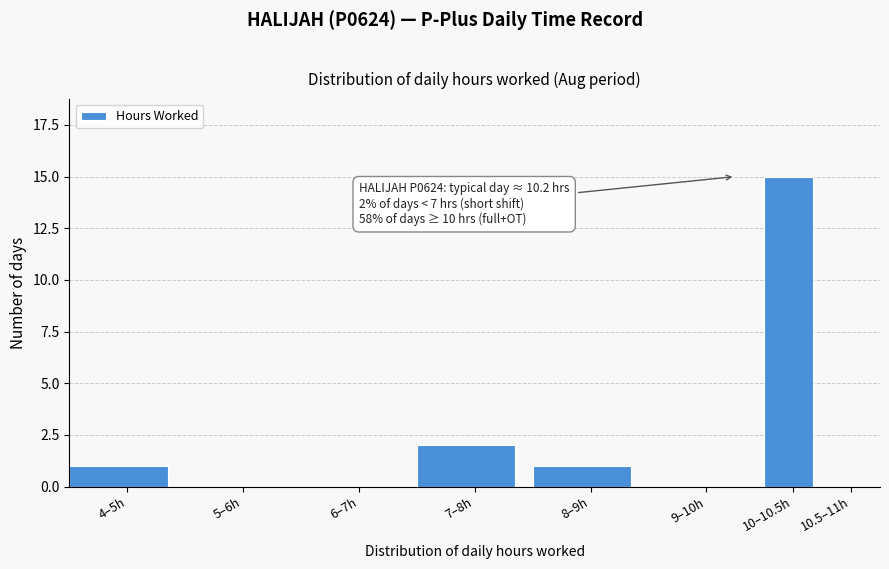

Reading right to left, what are all the values shown in this chart?

10.5–11h=0	10–10.5h=15	9–10h=0	8–9h=1	7–8h=2	6–7h=0	5–6h=0	4–5h=1